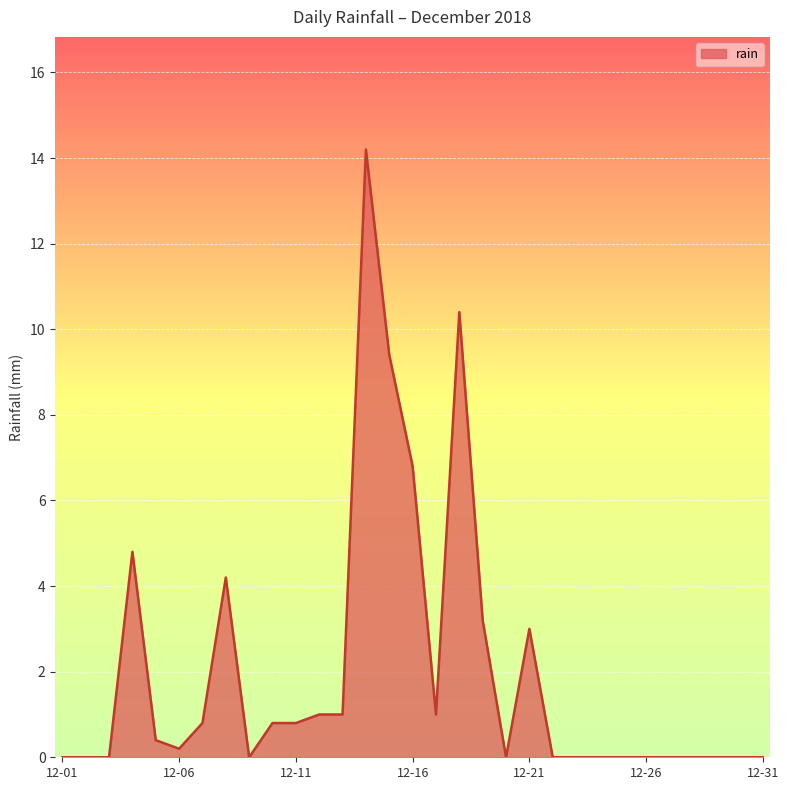

At which label is the value closest to 7?

12-16